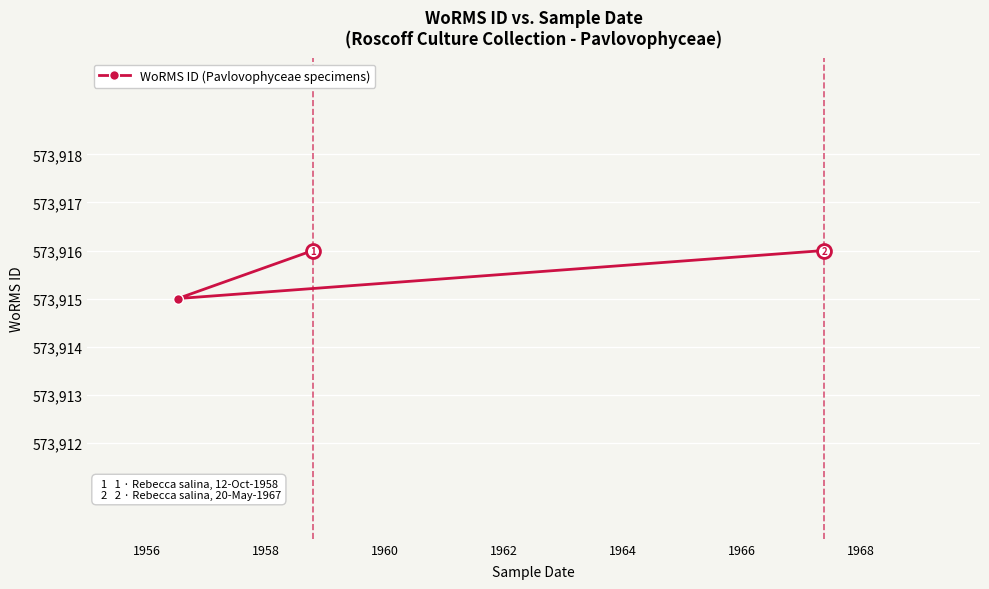

Is this an area chart (filled region under the line)?

No